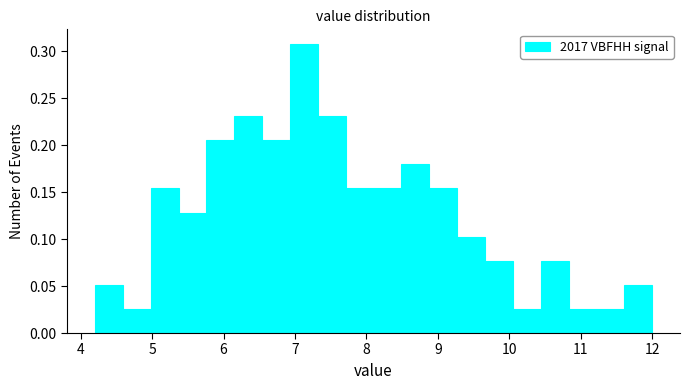

Around what value on the x-axis is the tallest bar? Give the approximate position of its centre, as read against the axis.

7.1